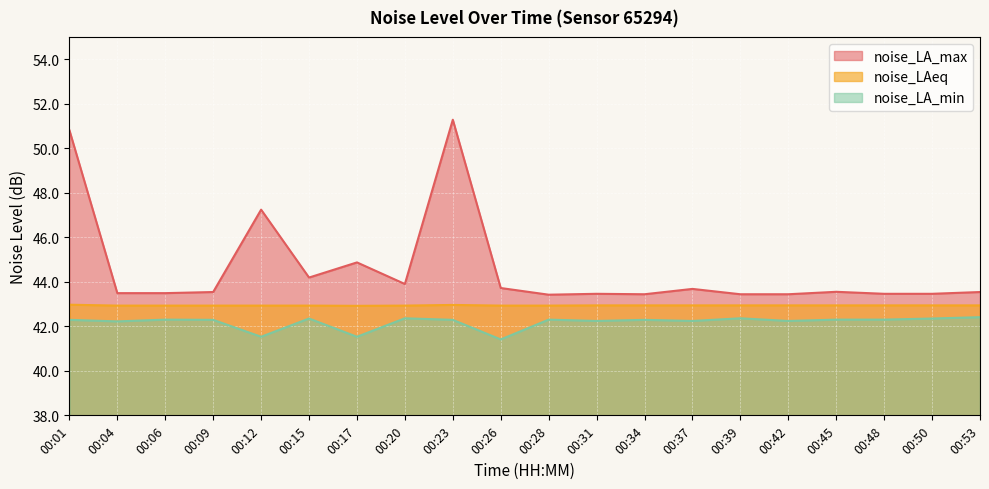

What is the sum of the noise_LAeq values at 00:23 and 00:09?

85.9